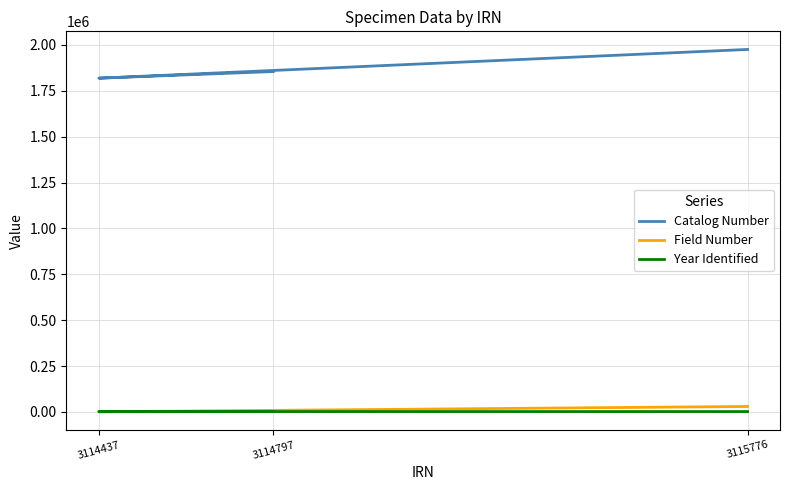

True or false: Catalog Number has a value of 1818776 at 3114437.

True